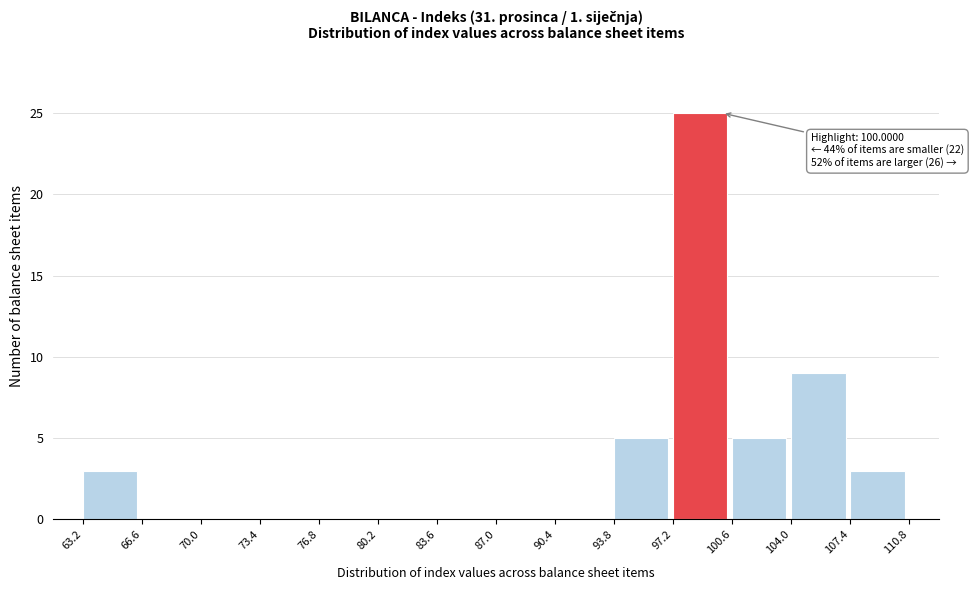

Which range on the x-axis has the tallest bar?

97.2 to 100.6